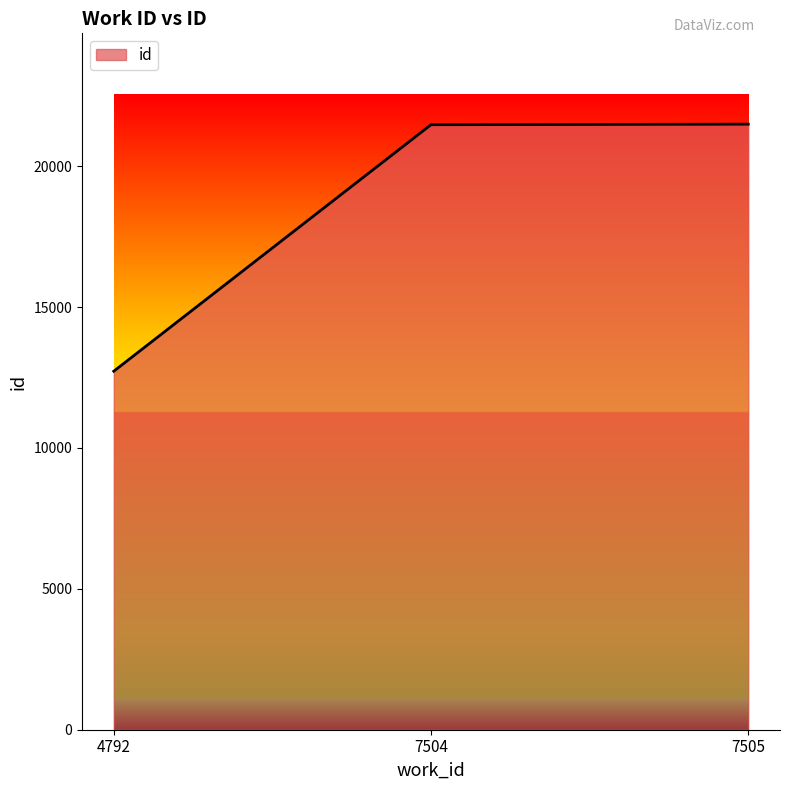

How many series are shown in this chart?

1